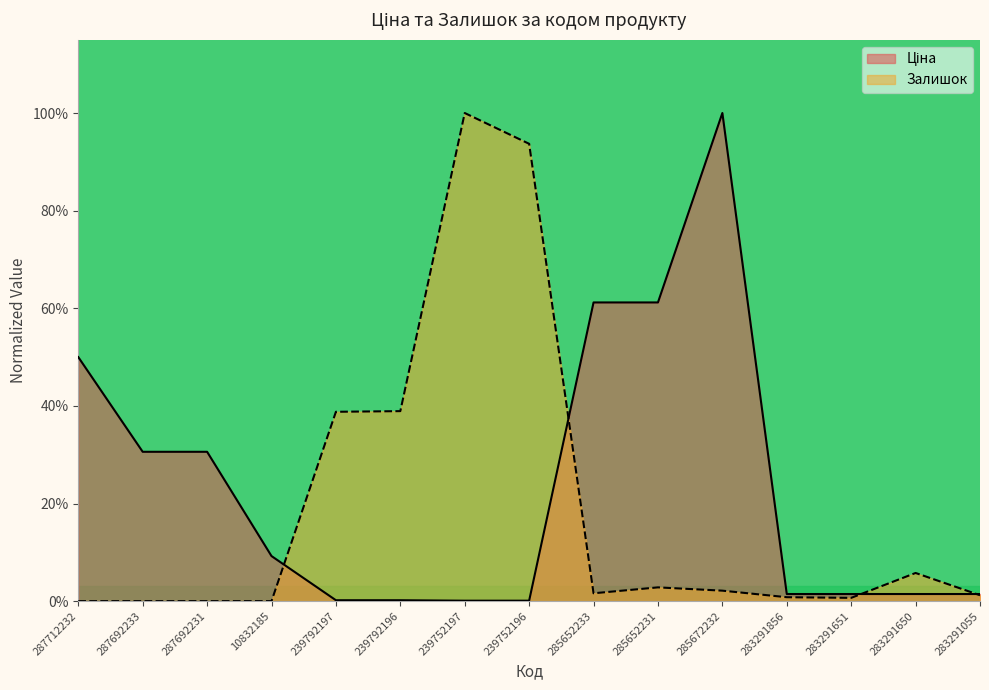

What is the label of the 15th point from the left?

283291055